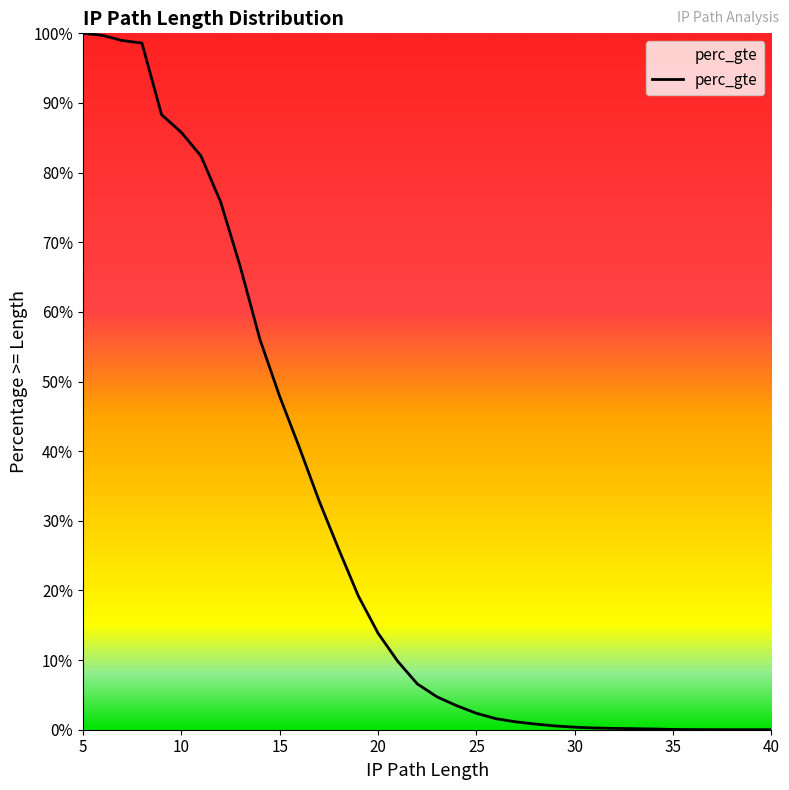

Count the number of categories in the chart.

36